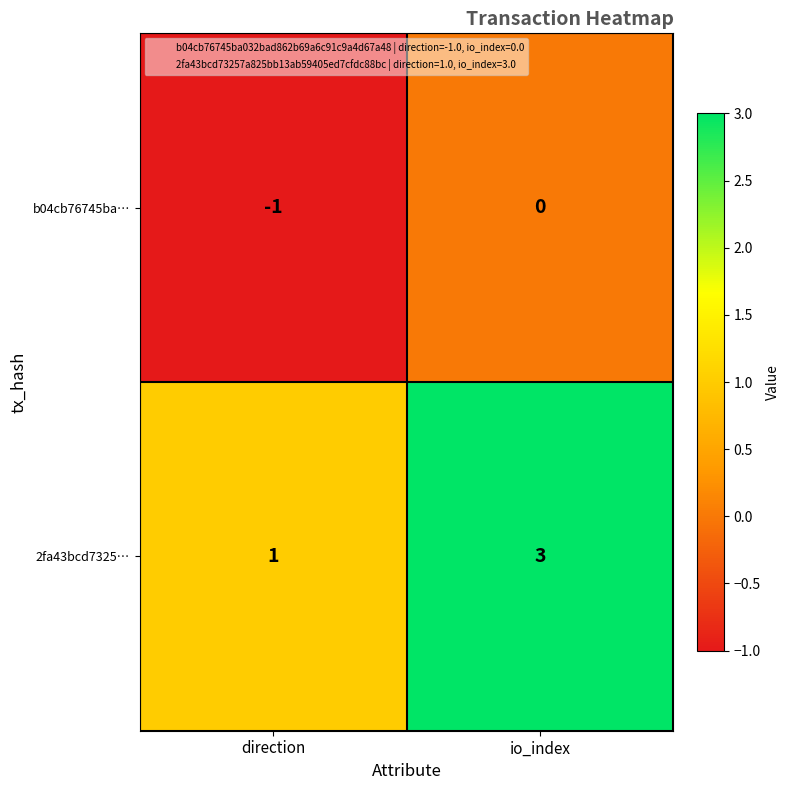

The value of 2fa43bcd7325… at direction is 1. True or false?

True